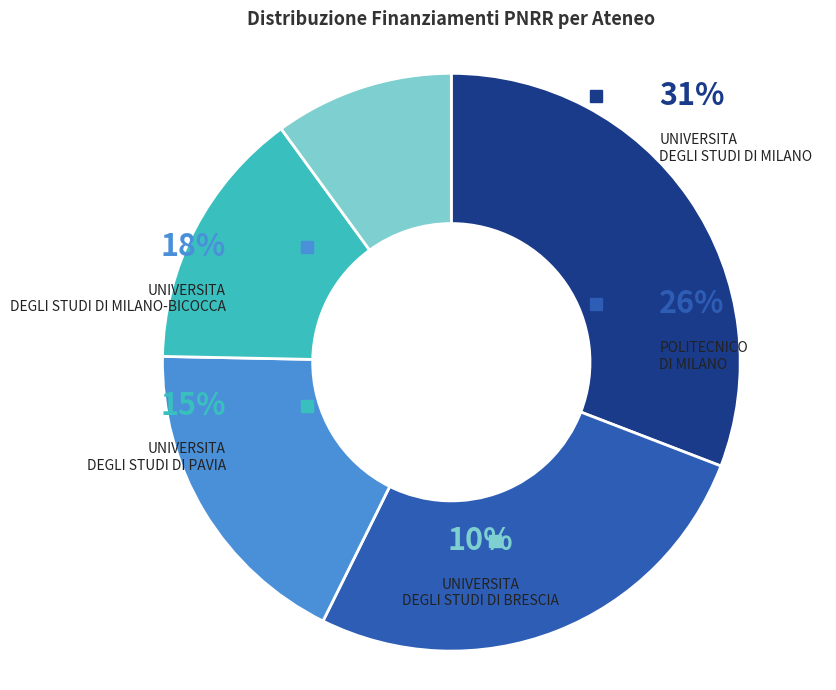

How many segments does this pie chart have?

5